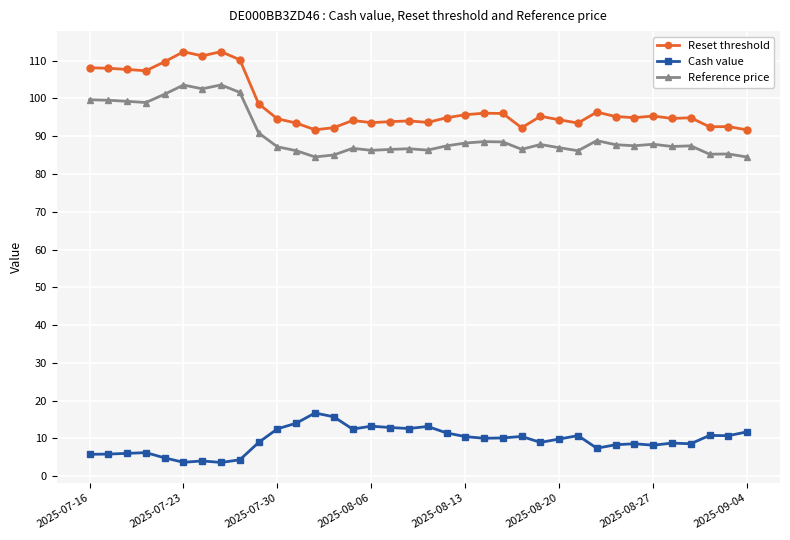

Which series has the widest spread of values?

Reset threshold